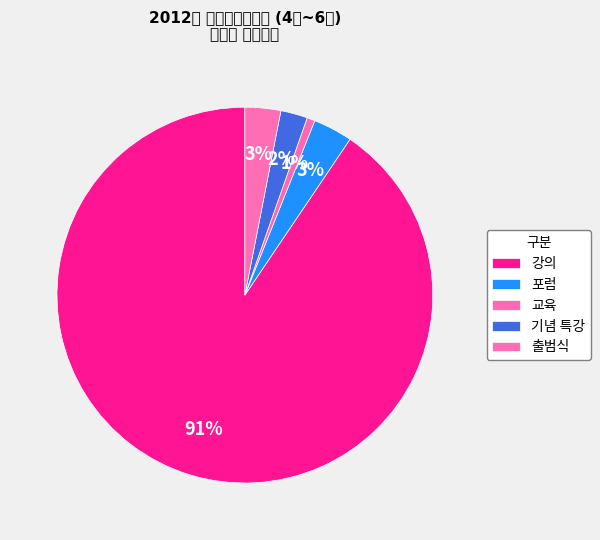

Which has a higher value, 출범식 or 교육?

출범식